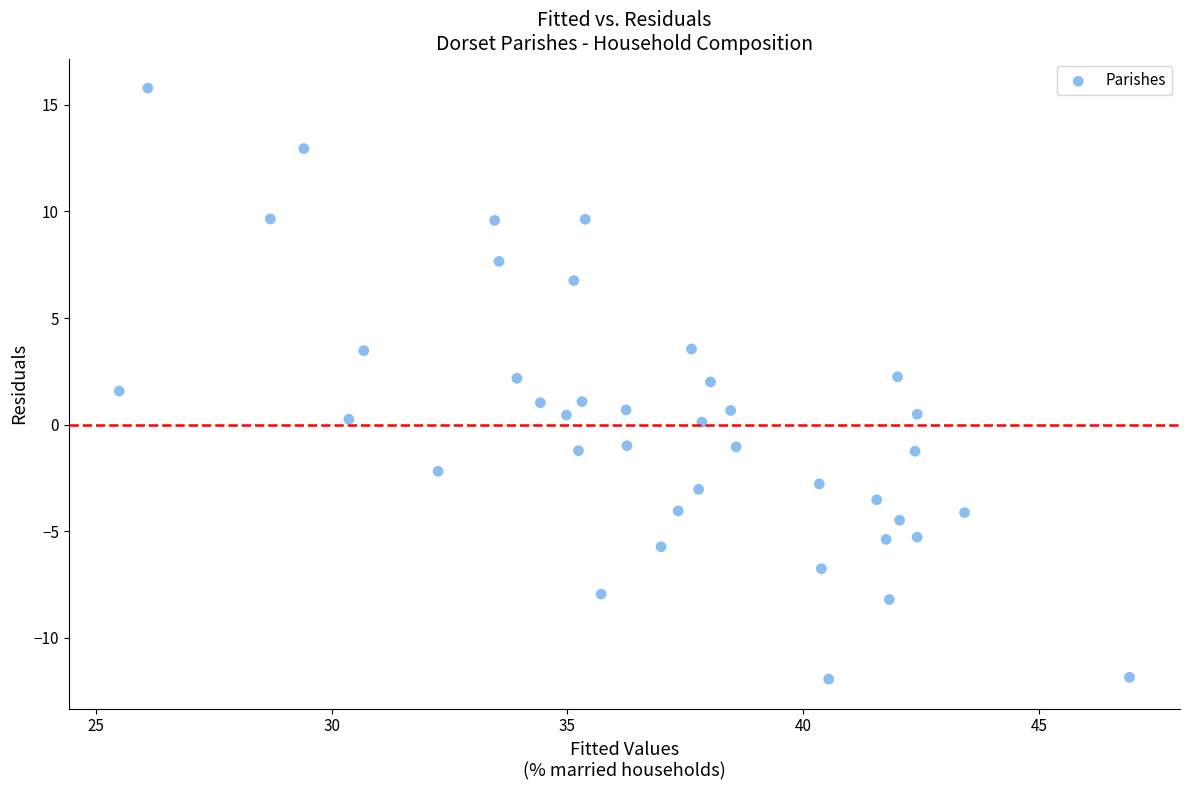

What is the range of X values (max minus min)?

21.4